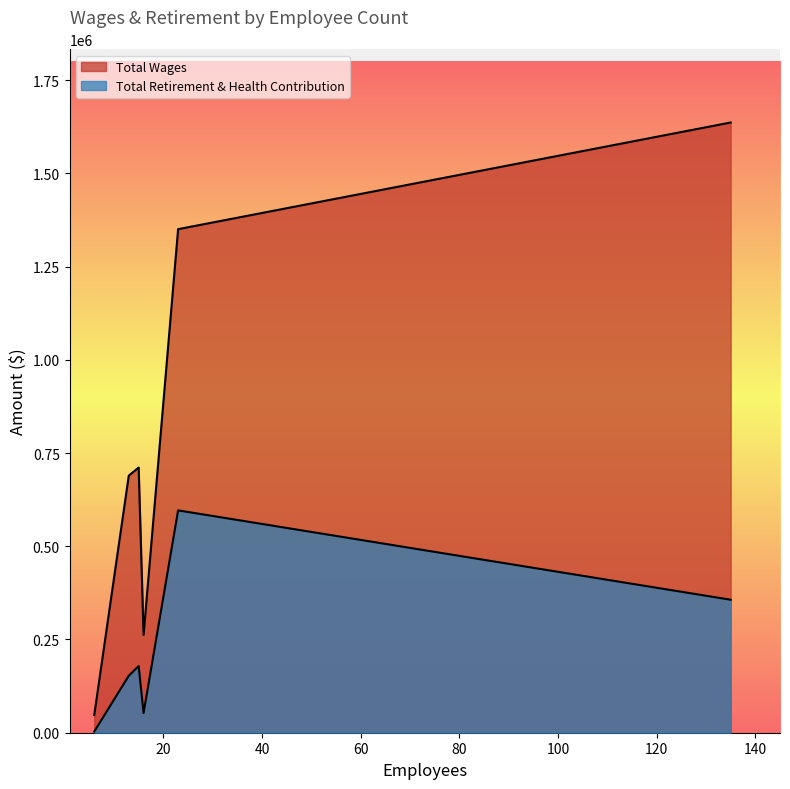

List the labels in order of Total Retirement & Health Contribution value, smallest first.

6, 16, 13, 15, 135, 23